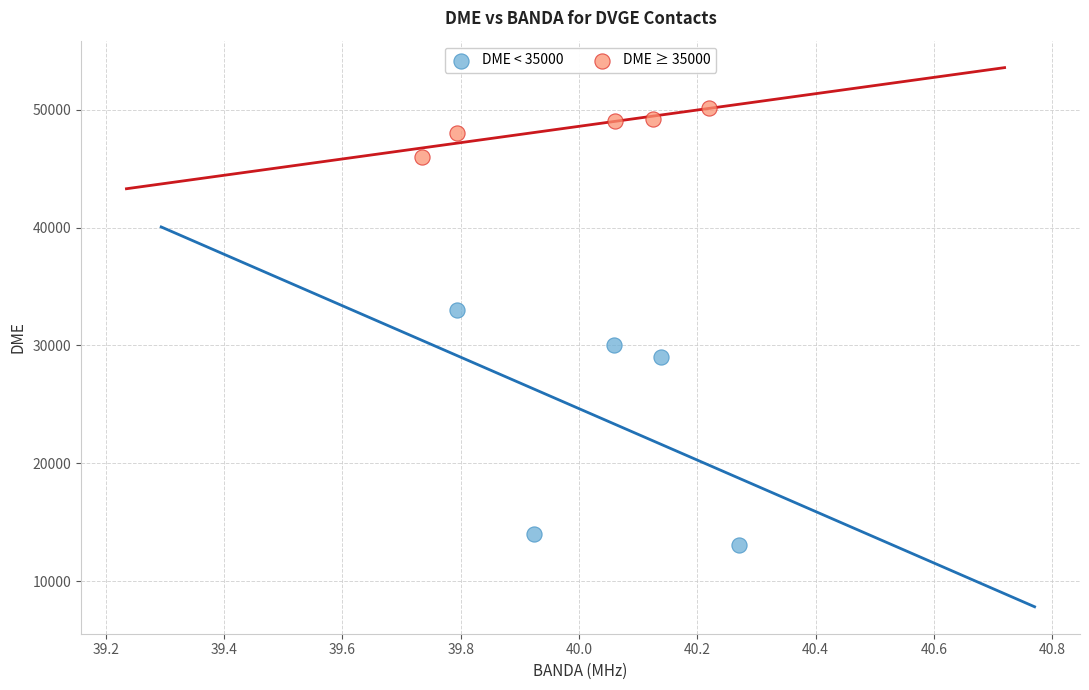

Which series contains the highest Y value?

DME ≥ 35000